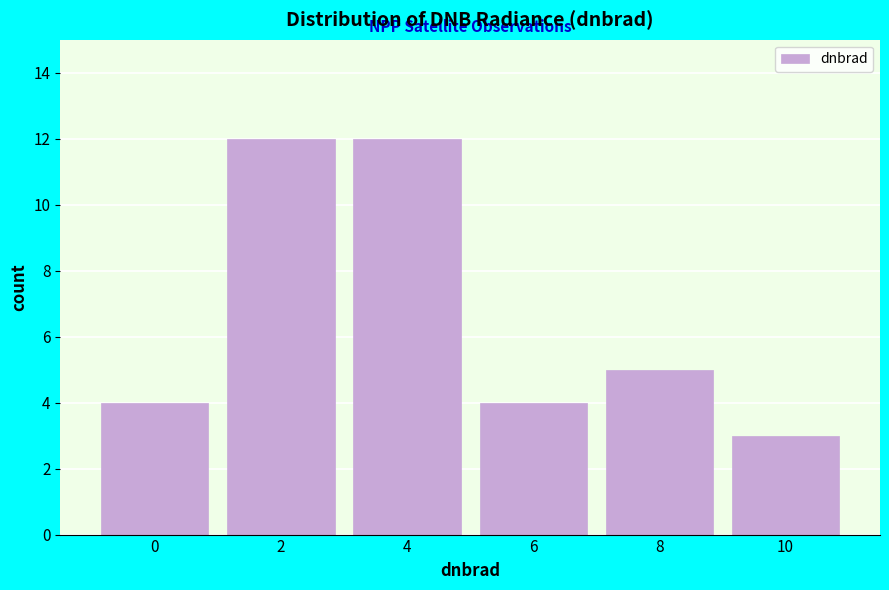

Reading left to right, extract all data points from this chart.

4	12	12	4	5	3